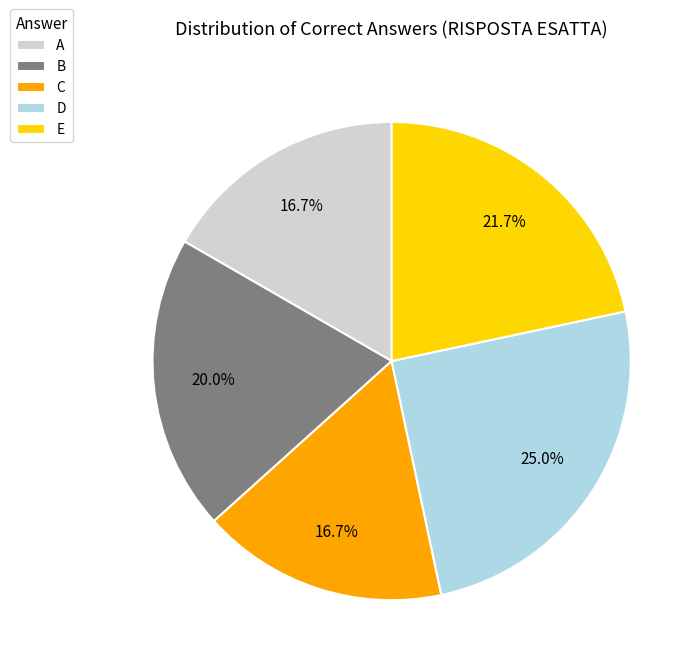

To the nearest percent, what is the difference between the largest and smallest slice percentages?

8%